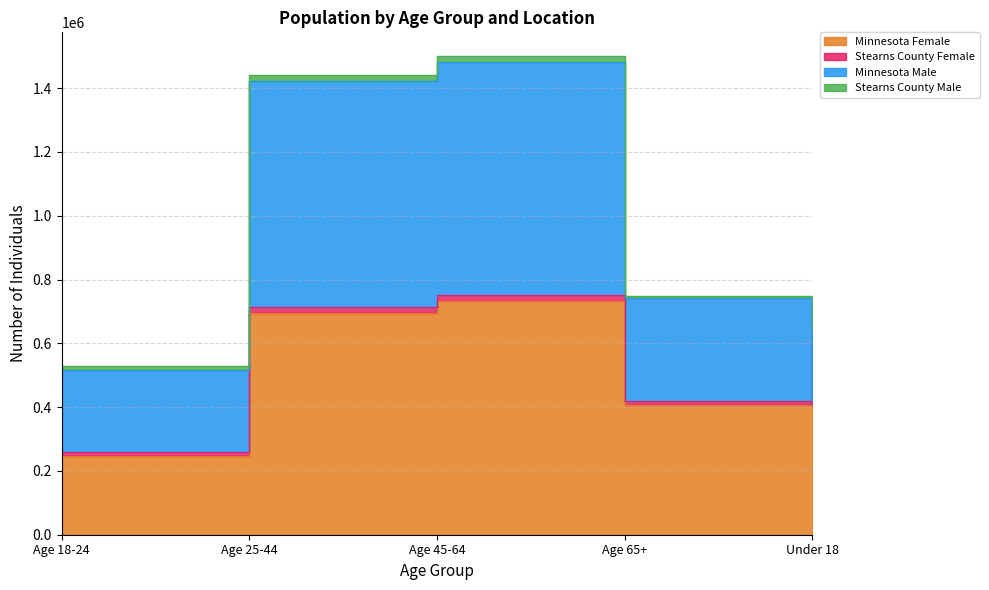

Which category has the lowest value across all series?

Under 18